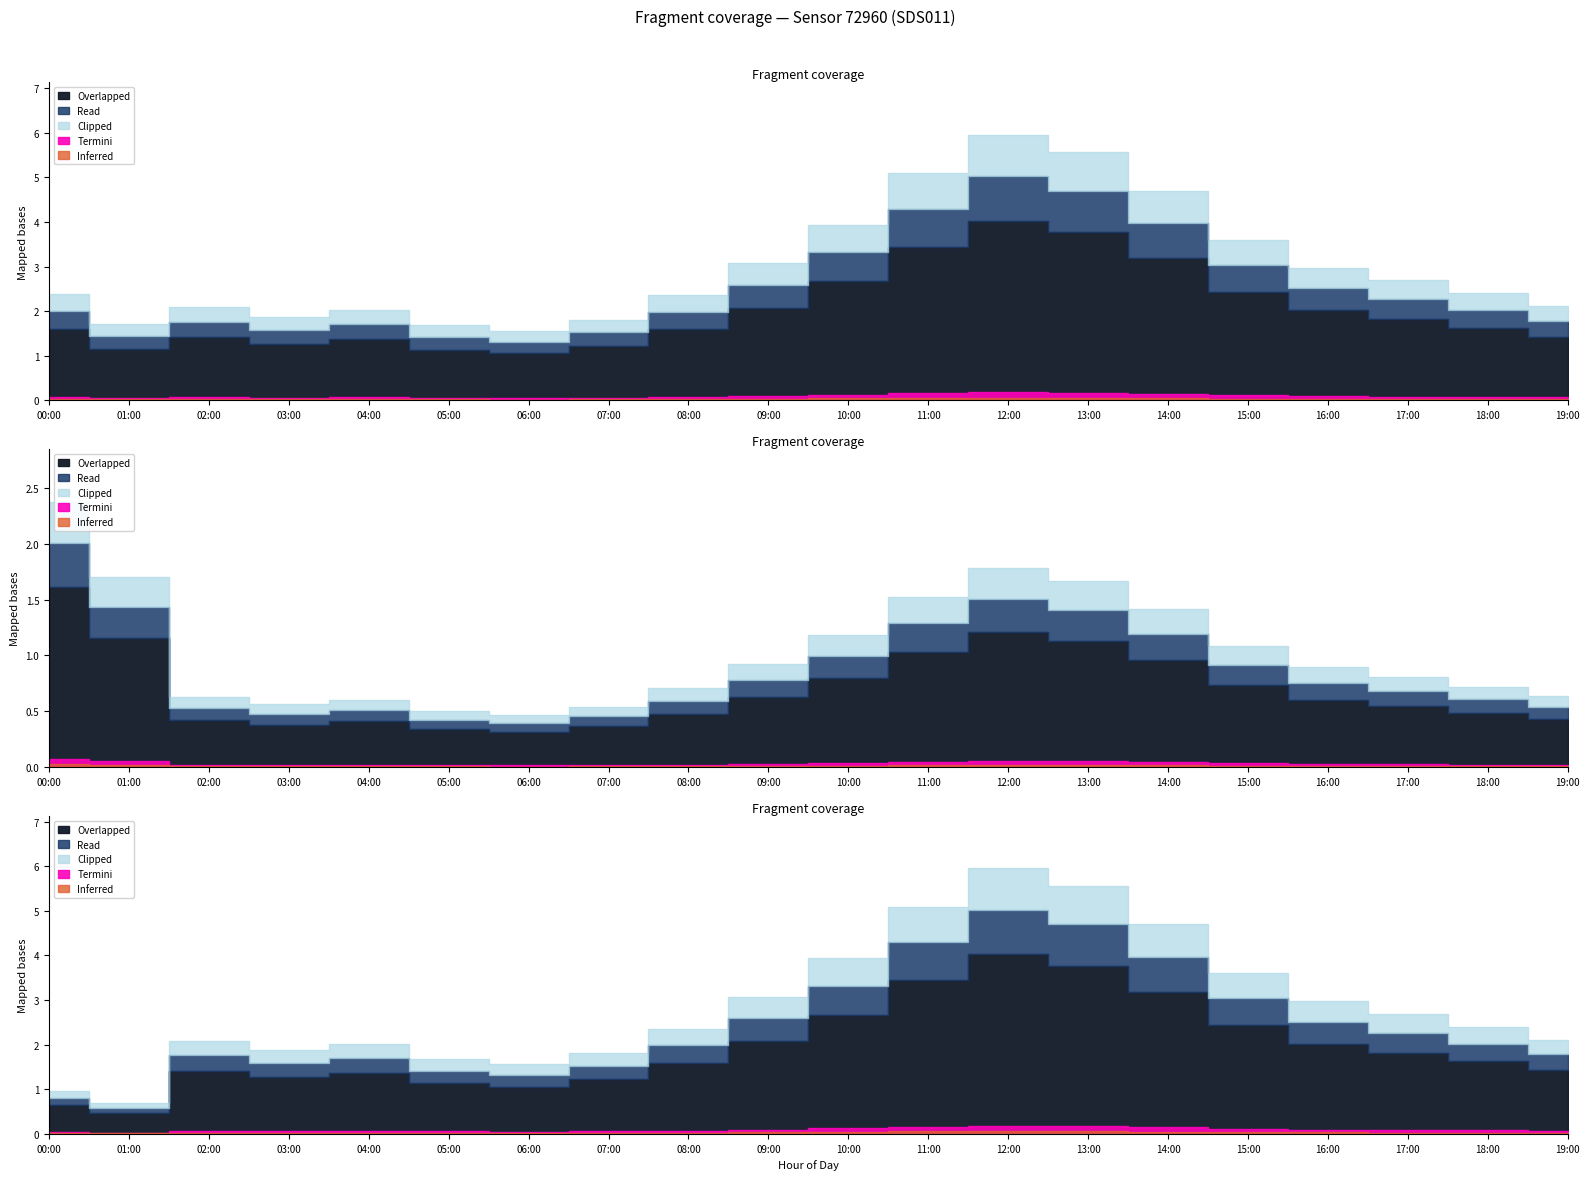

What position from the left is 09:00?

10